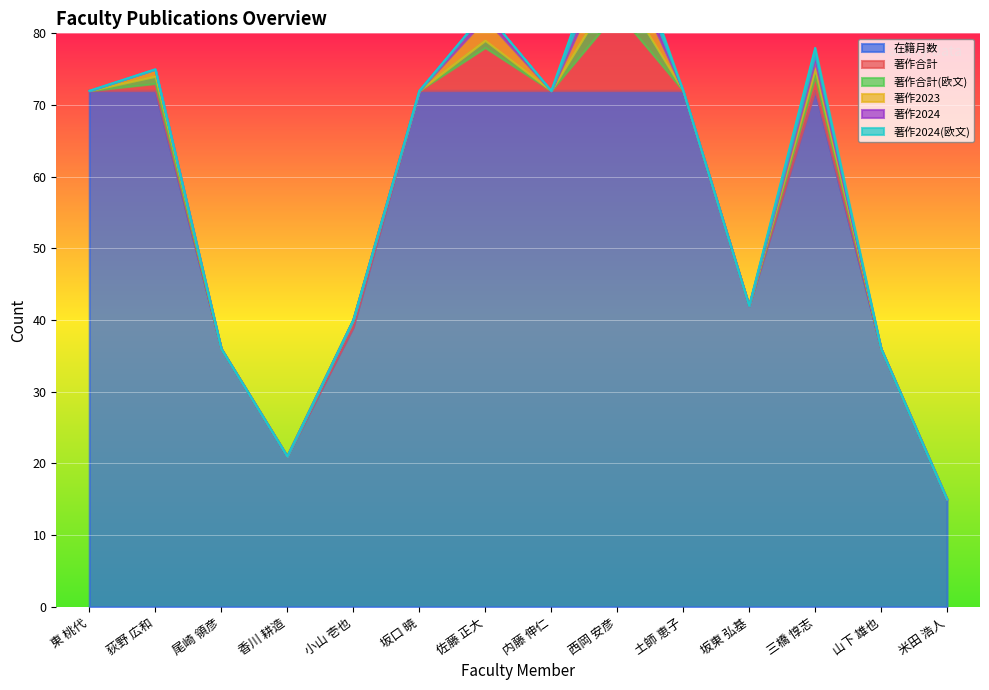

At which category is the sum across all series the highest?

西岡 安彦